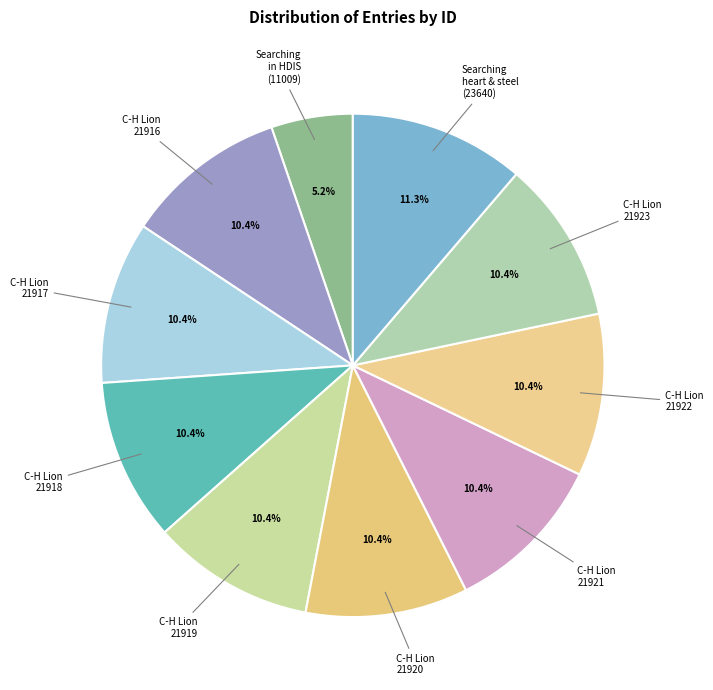

Which slice is the smallest?

Searching in HDIS